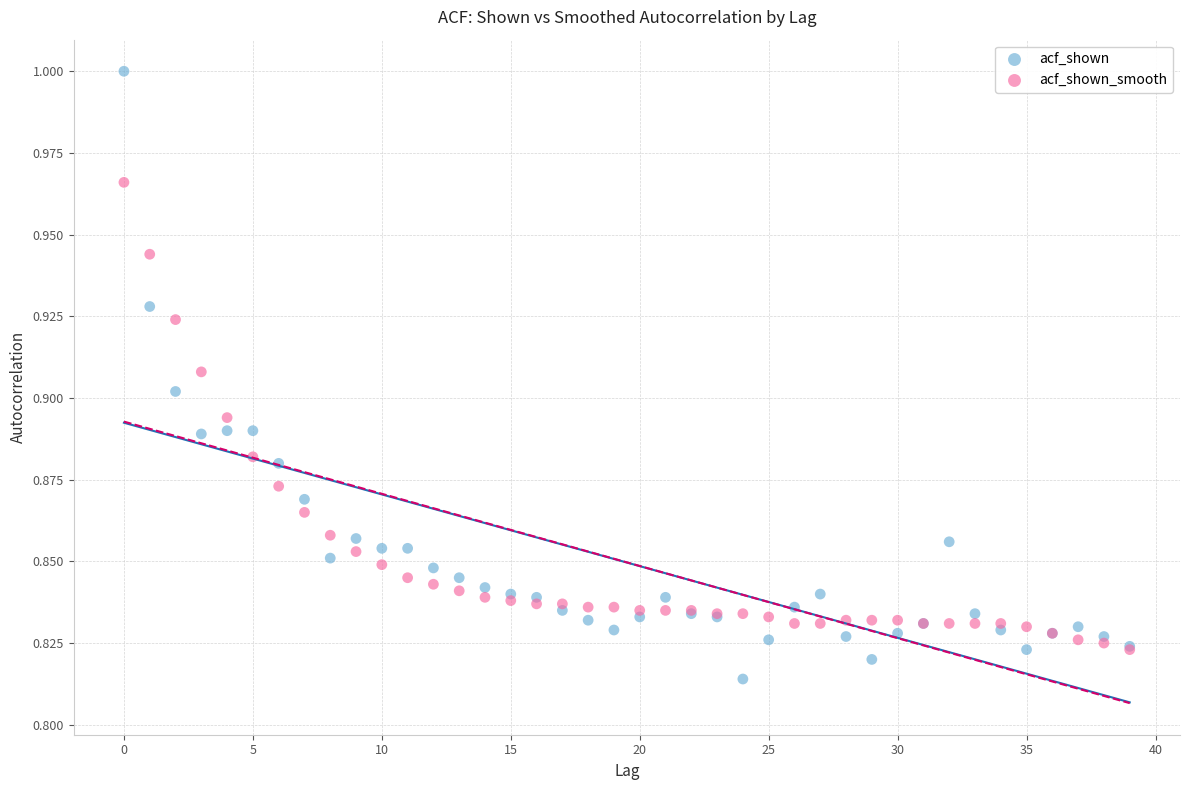

Which series has the widest spread of Y values?

acf_shown